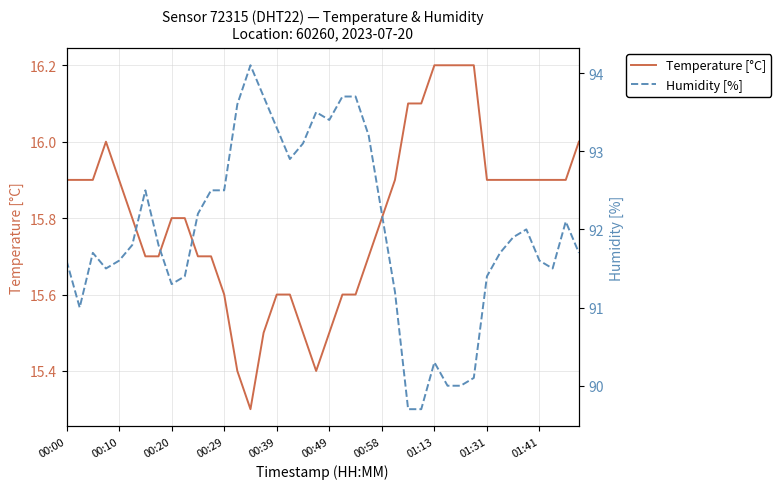

Read the Temperature [°C] value at 25.

15.9